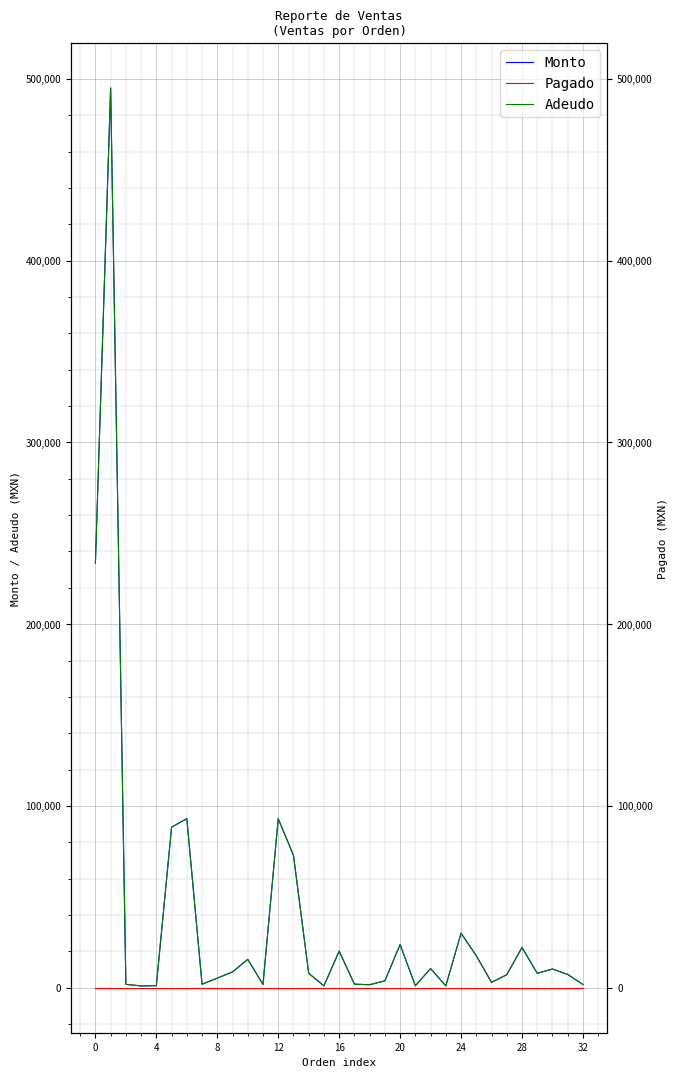

True or false: Adeudo and Pagado intersect in this chart.

False